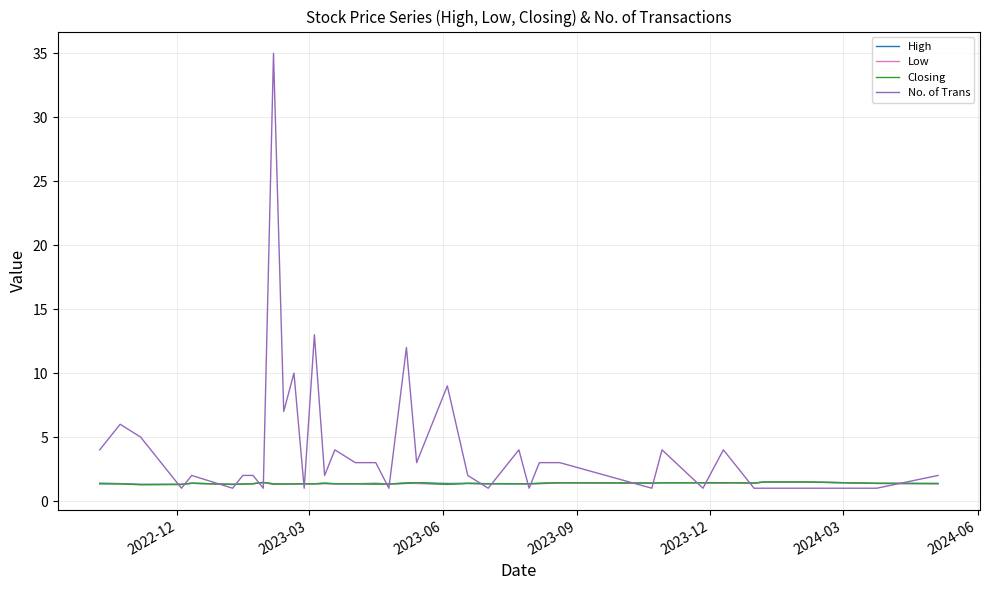

Which series has the widest spread of values?

No. of Trans